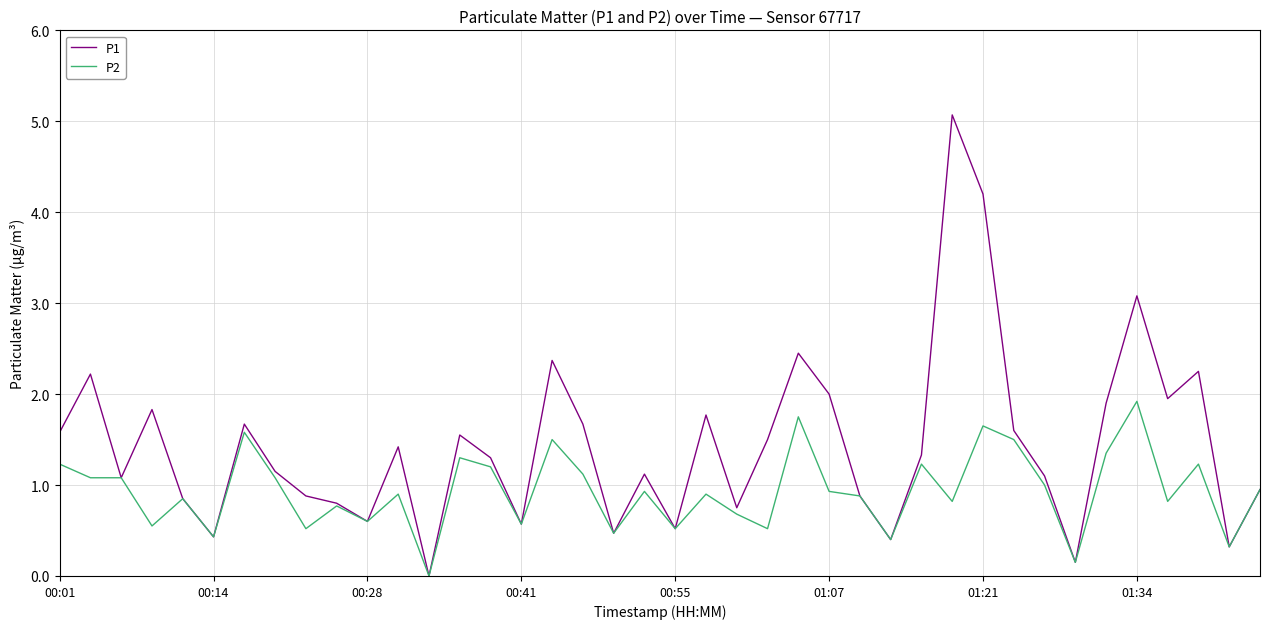

Is this an area chart (filled region under the line)?

No